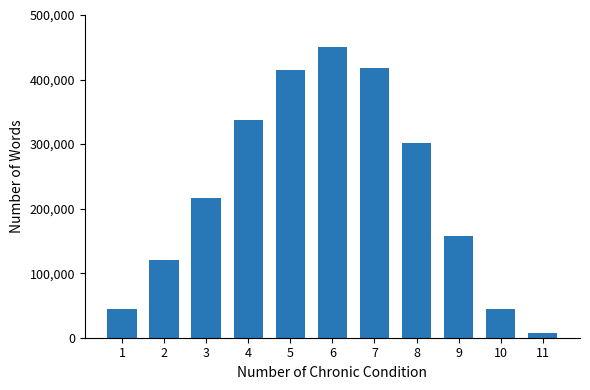

What is the difference between the second highest and minimum values?

410000